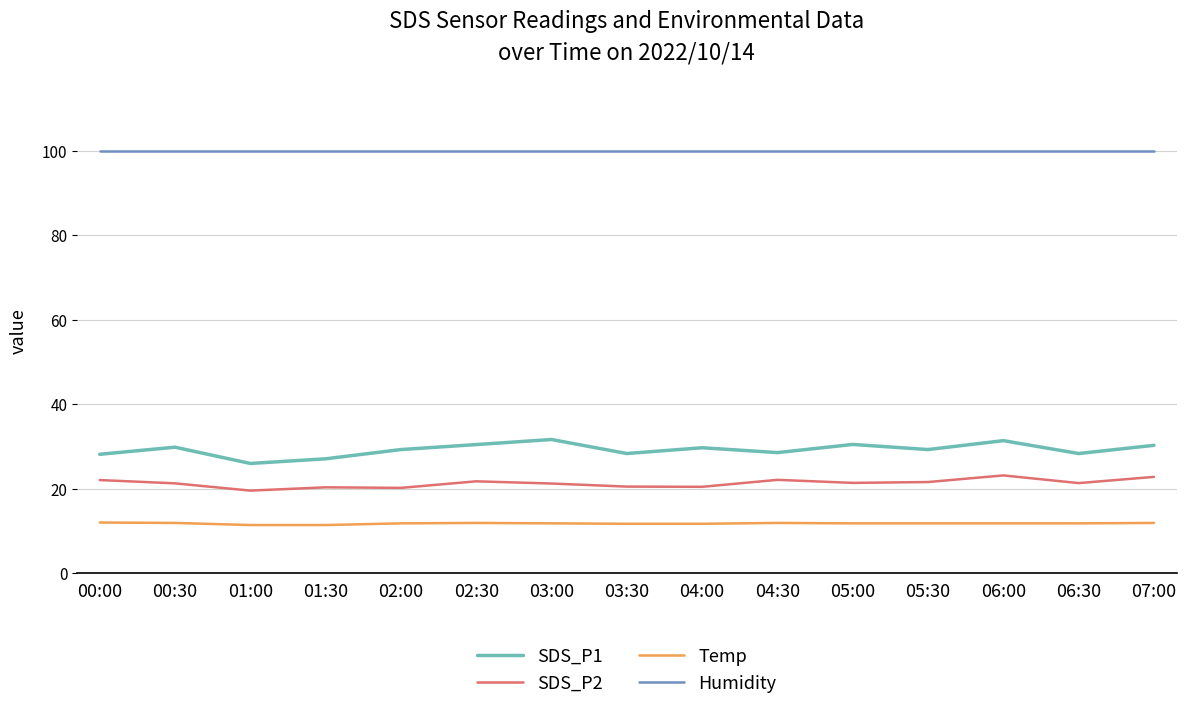

True or false: Humidity and Temp intersect in this chart.

False